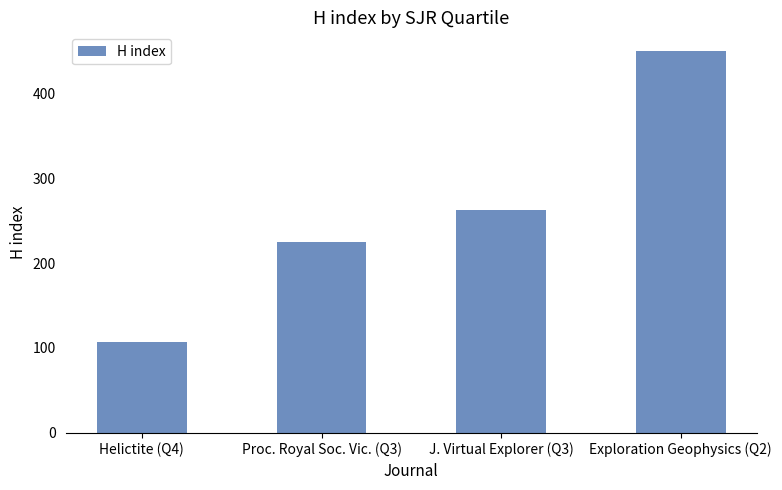

Approximately how many times larger is the value at J. Virtual Explorer (Q3) compared to Helictite (Q4)?

2.4